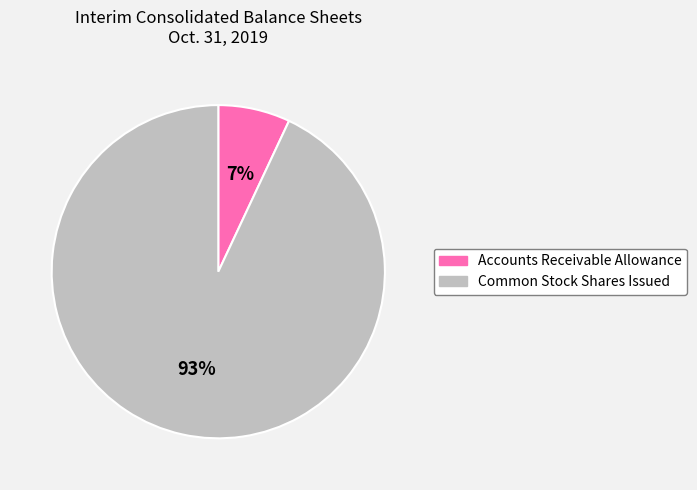

Which has a higher value, Accounts Receivable Allowance or Common Stock Shares Issued?

Common Stock Shares Issued